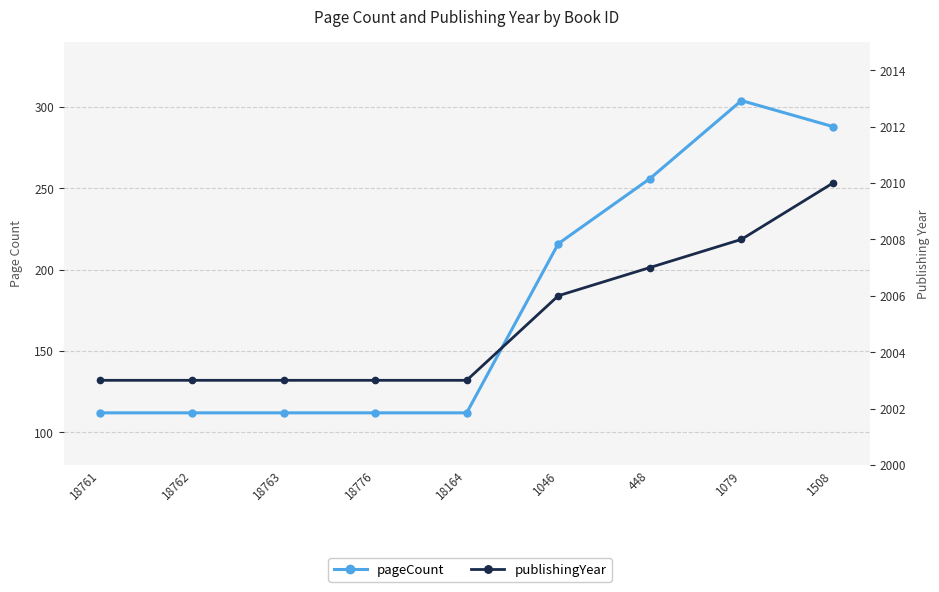

Between 1046 and 18164, which is larger?

1046